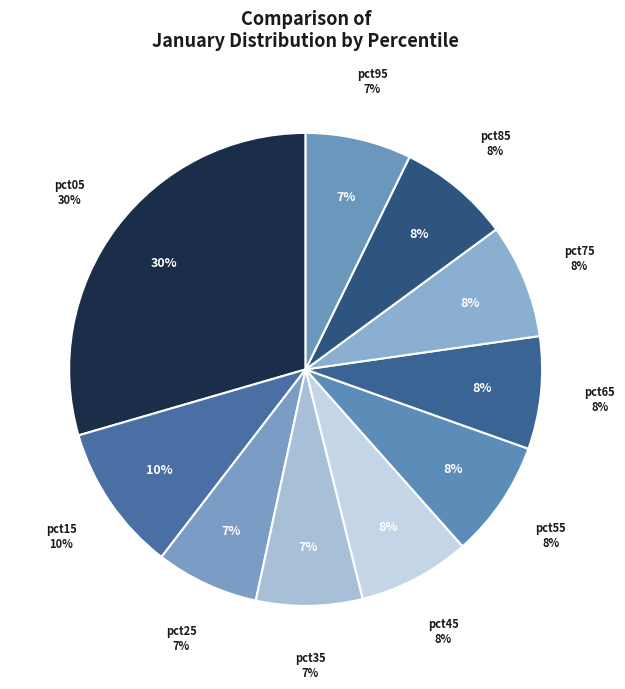

Is it true that pct55 is 1% of the pie?

False